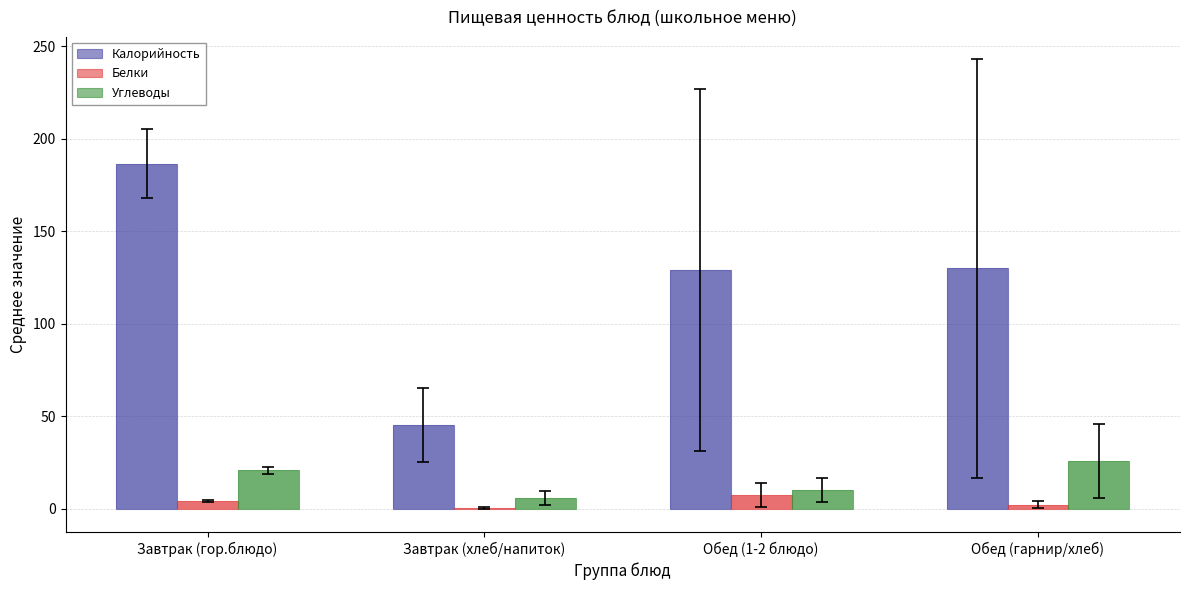

Which series has the largest total across all categories?

Калорийность